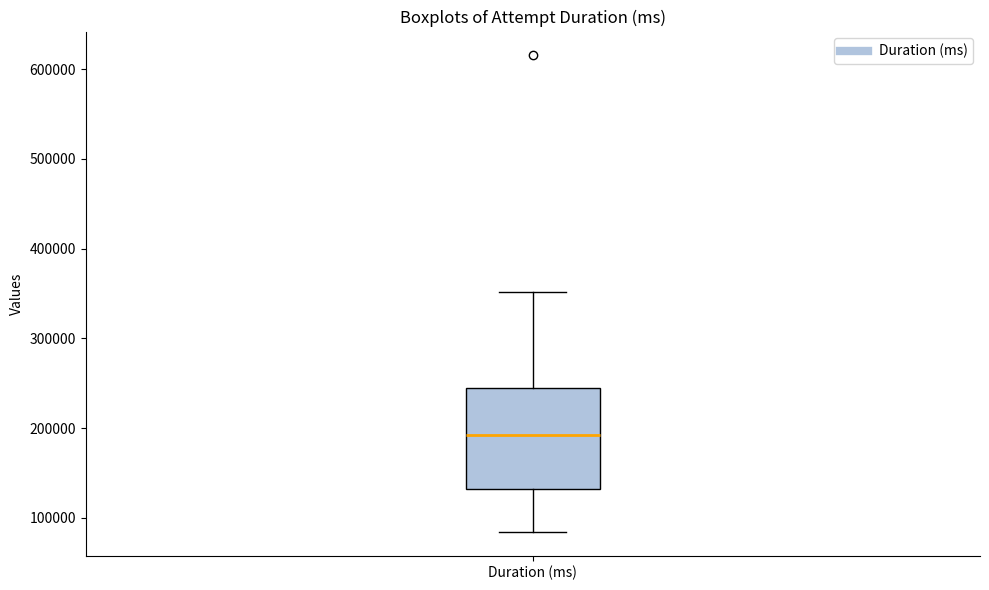

Transcribe this box plot: give where the median line is, the range the box spans, and where the two whiskers end, as read against the y-axis. The values are not printed on the chart, so give them approximately, as read against the axis.

median 190000, box 130000 to 240000, whiskers 80000 to 350000